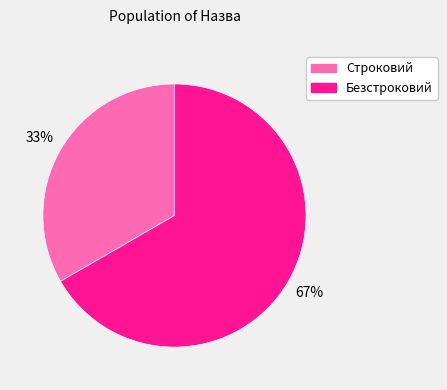

What percentage is the Безстроковий slice, to the nearest percent?

67%